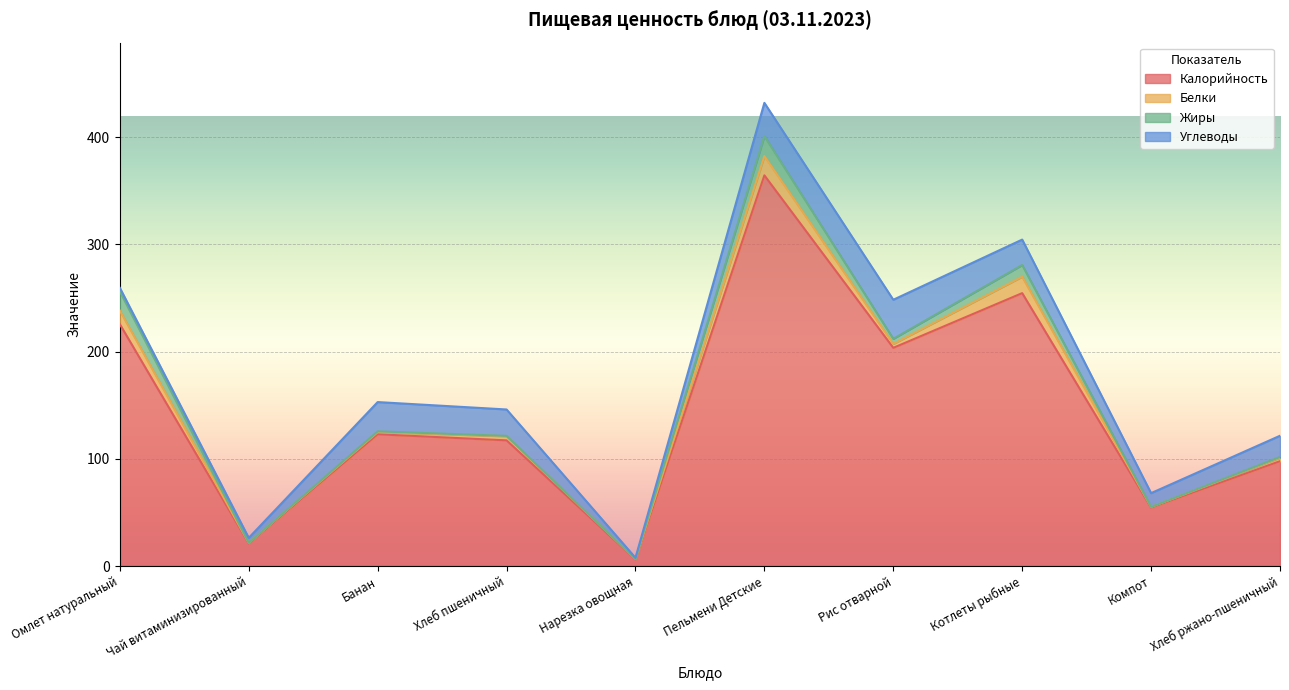

Reading left to right, transcribe all the data shown in this chart.

Калорийность: Омлет натуральный=225.5	Чай витаминизированный=21.1	Банан=122.9	Хлеб пшеничный=117.2	Нарезка овощная=6.2	Пельмени Детские=364.3	Рис отварной=203.5	Котлеты рыбные=254.5	Компот=54.6	Хлеб ржано-пшеничный=97.8
Белки: Омлет натуральный=12.7	Чай витаминизированный=0.5	Банан=2.0	Хлеб пшеничный=3.8	Нарезка овощная=0.4	Пельмени Детские=18.0	Рис отварной=3.6	Котлеты рыбные=15.3	Компот=0.5	Хлеб ржано-пшеничный=3.3
Жиры: Омлет натуральный=18.0	Чай витаминизированный=0.1	Банан=0.7	Хлеб пшеничный=0.4	Нарезка овощная=0.0	Пельмени Детские=18.7	Рис отварной=4.8	Котлеты рыбные=10.9	Компот=0.1	Хлеб ржано-пшеничный=0.6
Углеводы: Омлет натуральный=3.2	Чай витаминизированный=4.6	Банан=27.3	Хлеб пшеничный=24.6	Нарезка овощная=1.1	Пельмени Детские=30.9	Рис отварной=36.4	Котлеты рыбные=23.7	Компот=12.8	Хлеб ржано-пшеничный=19.8